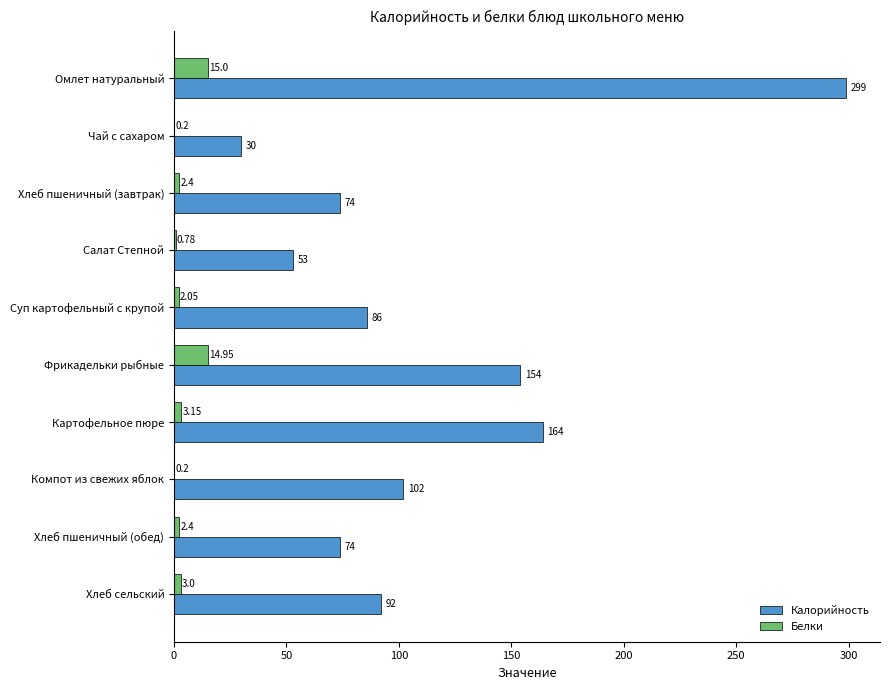

At which category is the sum across all series the highest?

Омлет натуральный